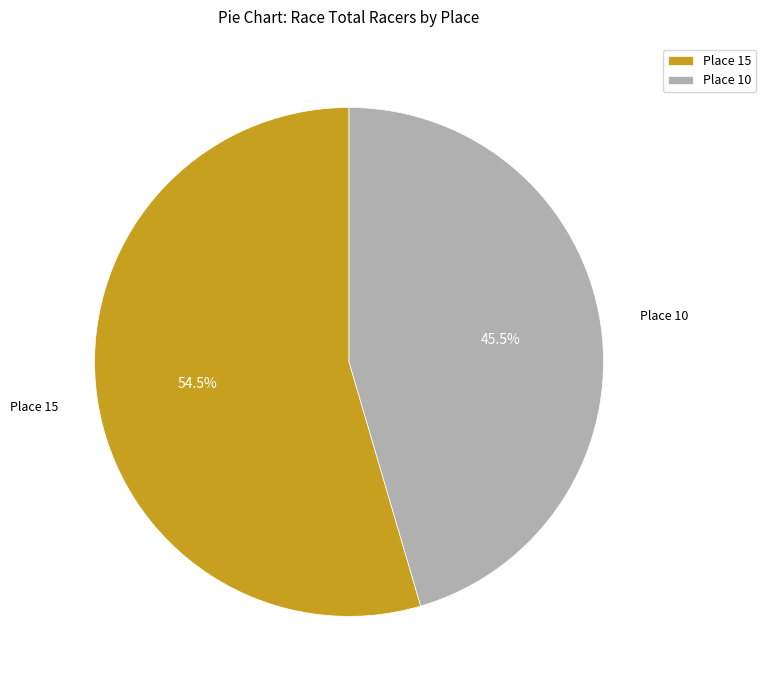

Which slice is the smallest?

Place 10